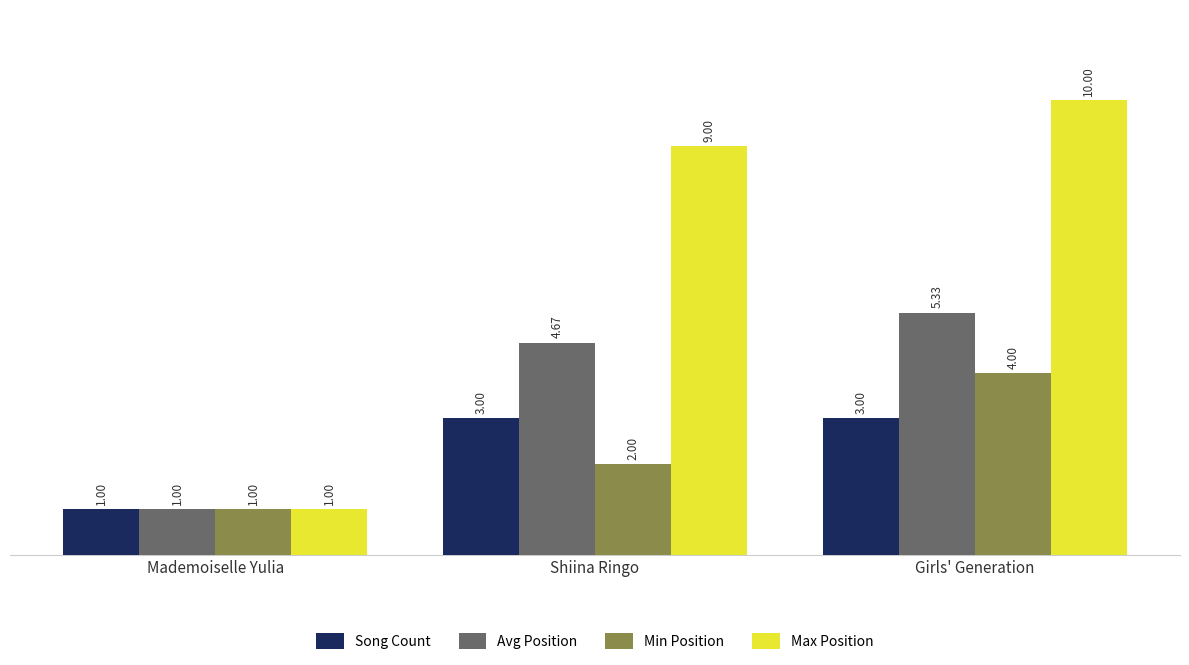

What is the difference between the Avg Position values at Shiina Ringo and Mademoiselle Yulia?

3.7